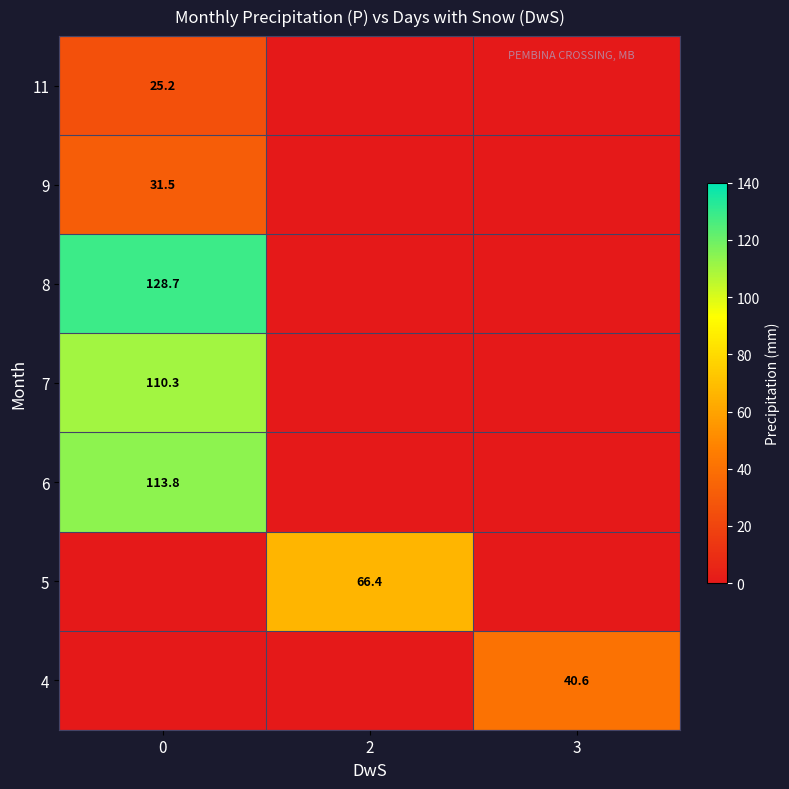

The value of 8 at 0 is 128.7. True or false?

True